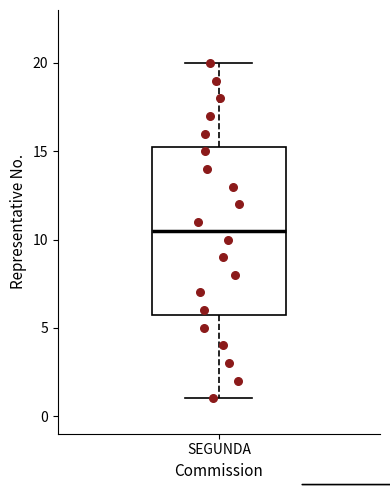

Read this box plot against the y-axis: the position of the median line, the range covered by the box, and the ends of both whiskers. The values are not printed on the chart, so give them approximately, as read against the axis.

median 10.5, box 6.0 to 15.5, whiskers 1.0 to 20.0